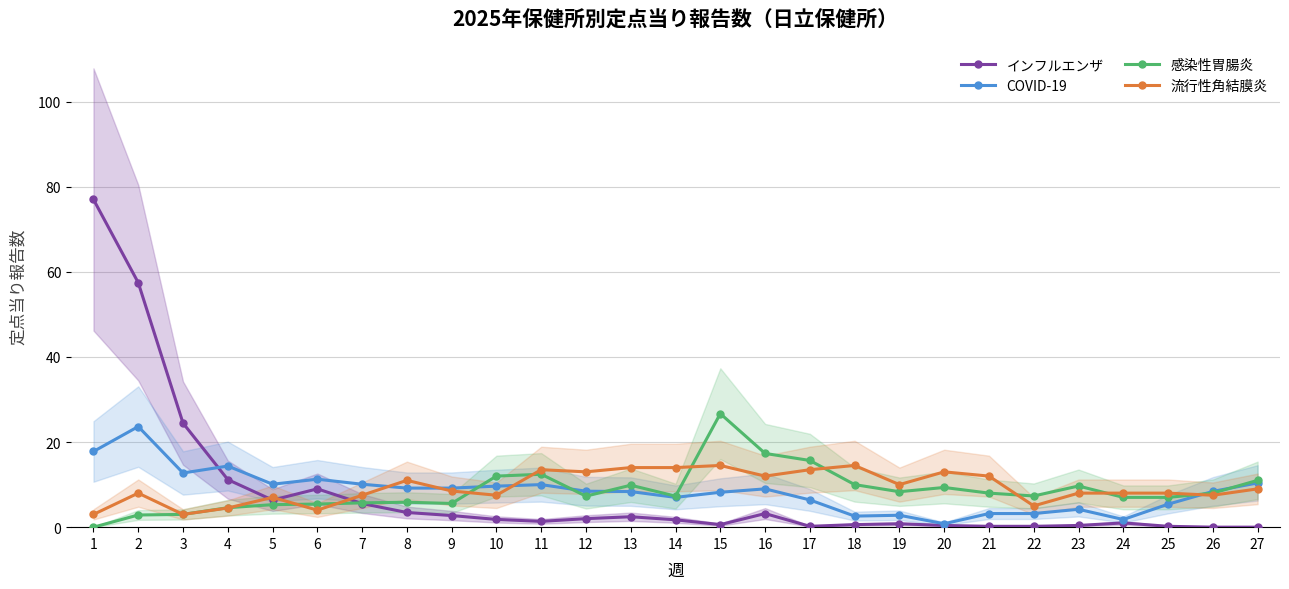

What is the total value across all series at 27?

30.4